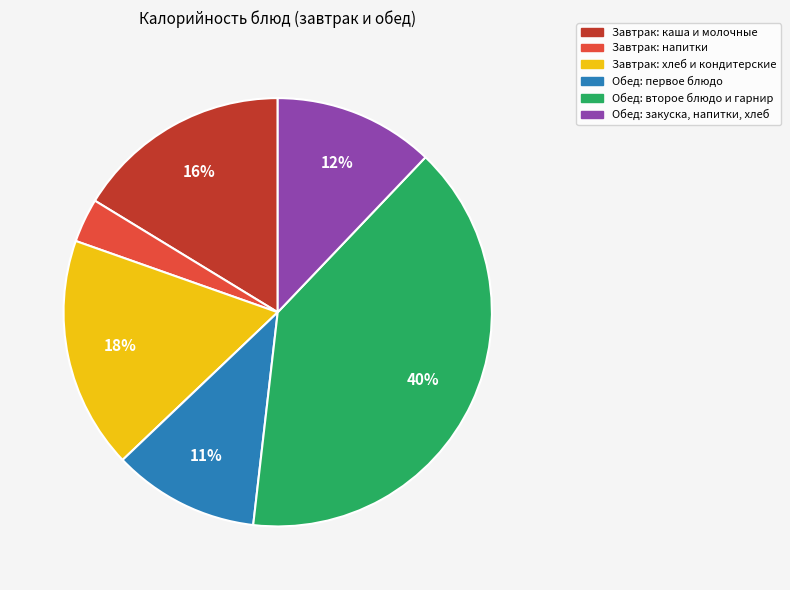

To the nearest percent, what is the difference between the Обед: второе блюдо и гарнир and Обед: первое блюдо slice percentages?

29%